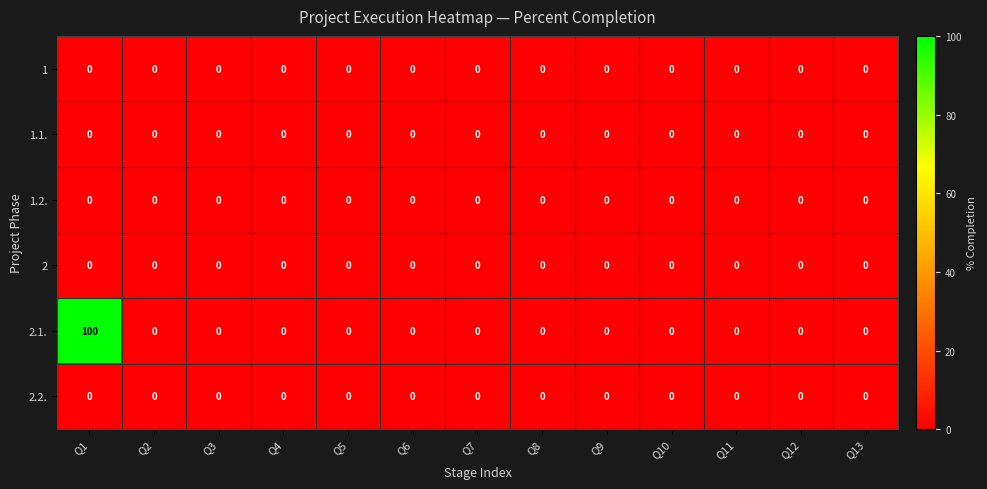

What is the maximum value shown in the chart?

100